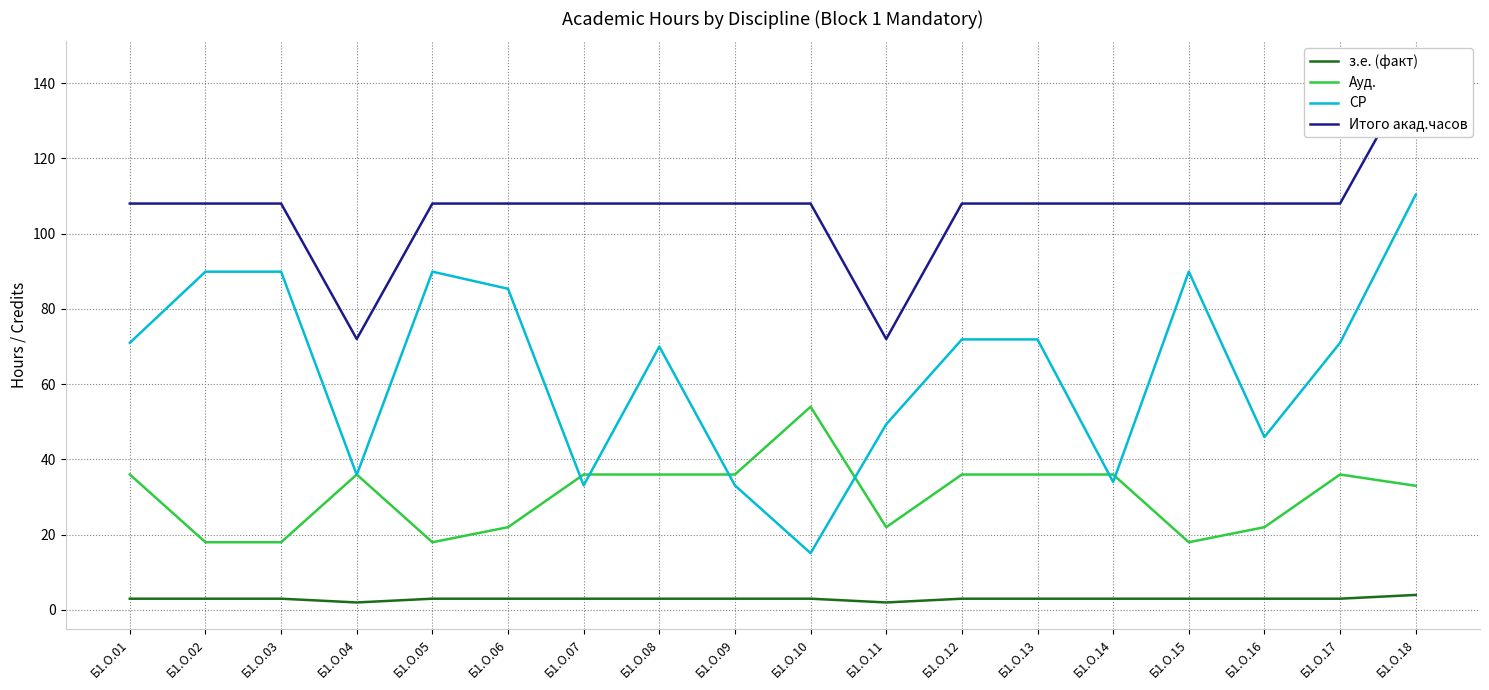

Reading right to left, what are all the values shown in this chart?

з.е. (факт): Б1.О.18=4.0	Б1.О.17=3.0	Б1.О.16=3.0	Б1.О.15=3.0	Б1.О.14=3.0	Б1.О.13=3.0	Б1.О.12=3.0	Б1.О.11=2.0	Б1.О.10=3.0	Б1.О.09=3.0	Б1.О.08=3.0	Б1.О.07=3.0	Б1.О.06=3.0	Б1.О.05=3.0	Б1.О.04=2.0	Б1.О.03=3.0	Б1.О.02=3.0	Б1.О.01=3.0
Ауд.: Б1.О.18=33.0	Б1.О.17=36.0	Б1.О.16=22.0	Б1.О.15=18.0	Б1.О.14=36.0	Б1.О.13=36.0	Б1.О.12=36.0	Б1.О.11=22.0	Б1.О.10=54.0	Б1.О.09=36.0	Б1.О.08=36.0	Б1.О.07=36.0	Б1.О.06=22.0	Б1.О.05=18.0	Б1.О.04=36.0	Б1.О.03=18.0	Б1.О.02=18.0	Б1.О.01=36.0
СР: Б1.О.18=110.3	Б1.О.17=71.0	Б1.О.16=46.0	Б1.О.15=89.9	Б1.О.14=34.0	Б1.О.13=71.9	Б1.О.12=71.9	Б1.О.11=49.4	Б1.О.10=15.1	Б1.О.09=33.1	Б1.О.08=70.0	Б1.О.07=33.1	Б1.О.06=85.3	Б1.О.05=89.9	Б1.О.04=35.9	Б1.О.03=89.9	Б1.О.02=89.9	Б1.О.01=71.0
Итого акад.часов: Б1.О.18=144.0	Б1.О.17=108.0	Б1.О.16=108.0	Б1.О.15=108.0	Б1.О.14=108.0	Б1.О.13=108.0	Б1.О.12=108.0	Б1.О.11=72.0	Б1.О.10=108.0	Б1.О.09=108.0	Б1.О.08=108.0	Б1.О.07=108.0	Б1.О.06=108.0	Б1.О.05=108.0	Б1.О.04=72.0	Б1.О.03=108.0	Б1.О.02=108.0	Б1.О.01=108.0